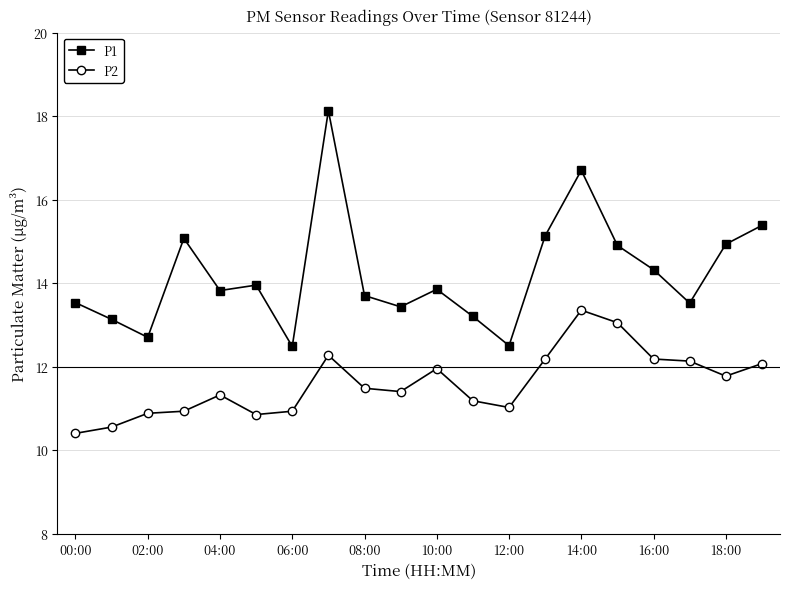

List the series in order of their peak value, lowest first.

P2, P1